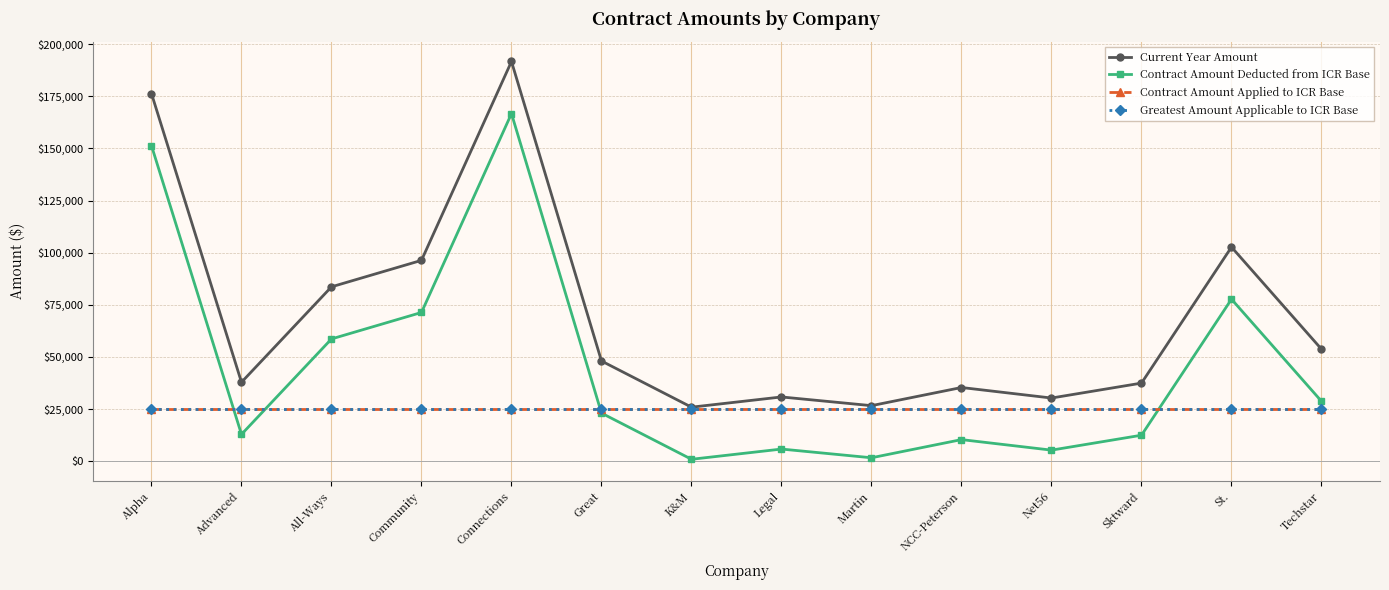

After their last crossing, which series has the higher values: Greatest Amount Applicable to ICR Base or Contract Amount Deducted from ICR Base?

Contract Amount Deducted from ICR Base